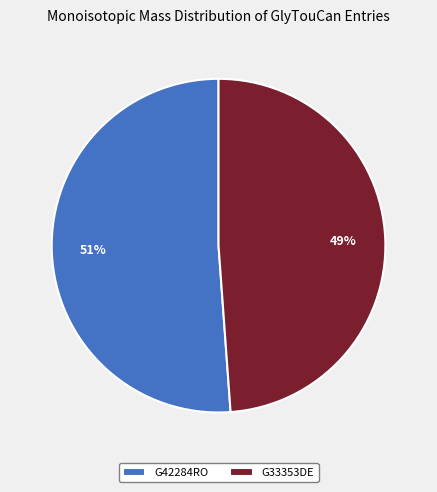

Count the number of slices in the pie.

2